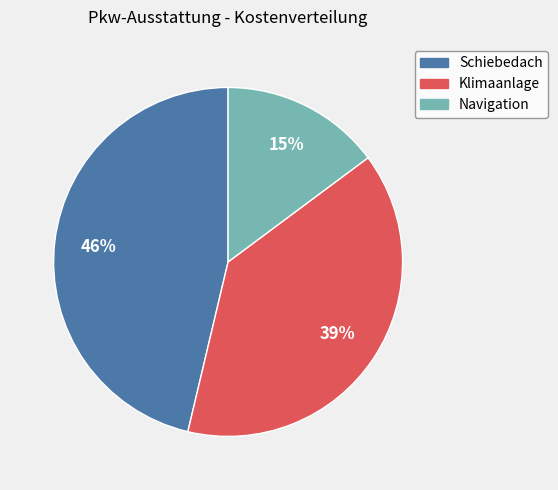

Which category has the biggest portion of the pie?

Schiebedach